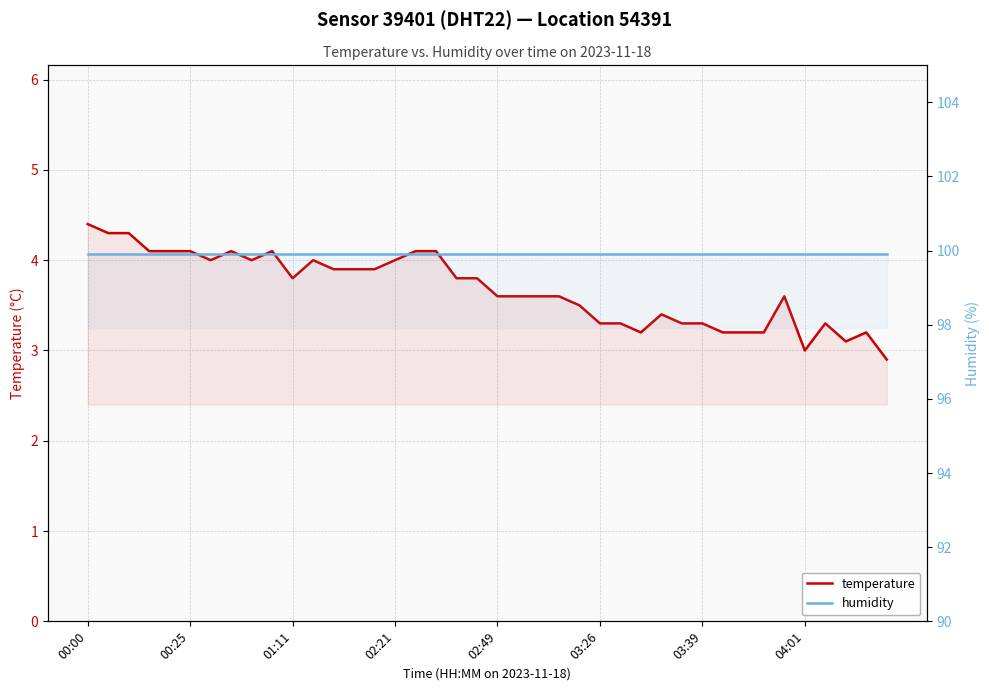

At which label does temperature first exceed 3?

00:00